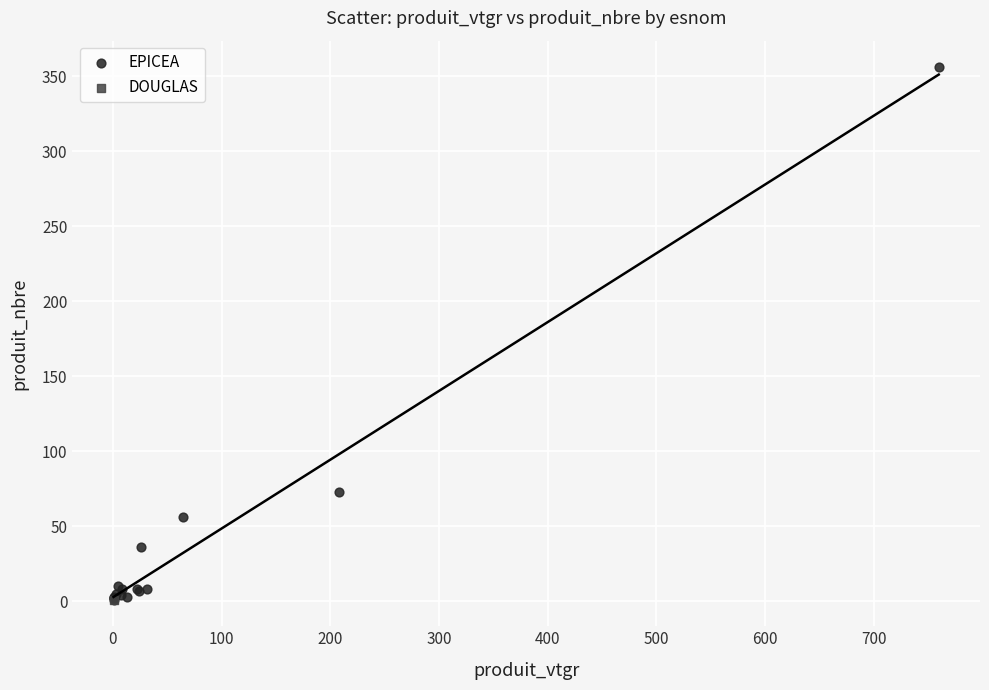

What are all the series names shown in the legend?

EPICEA, DOUGLAS